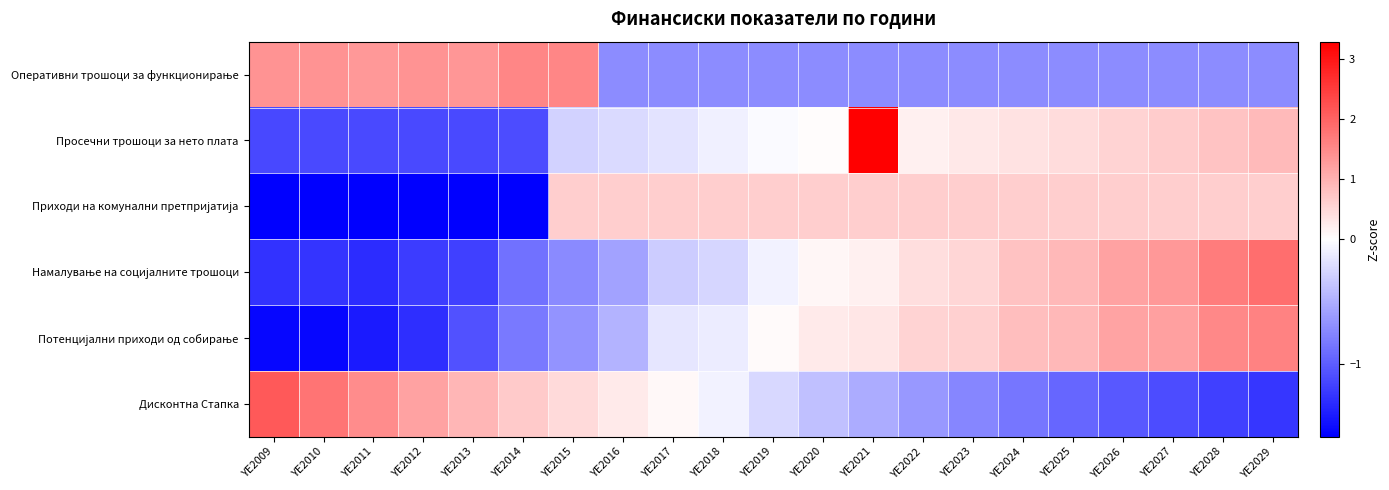

How many data points does each series have?

21